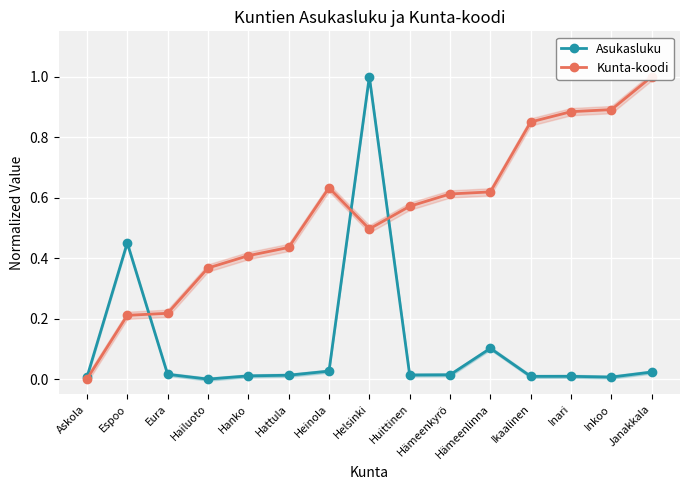

What position from the right is Espoo?

14